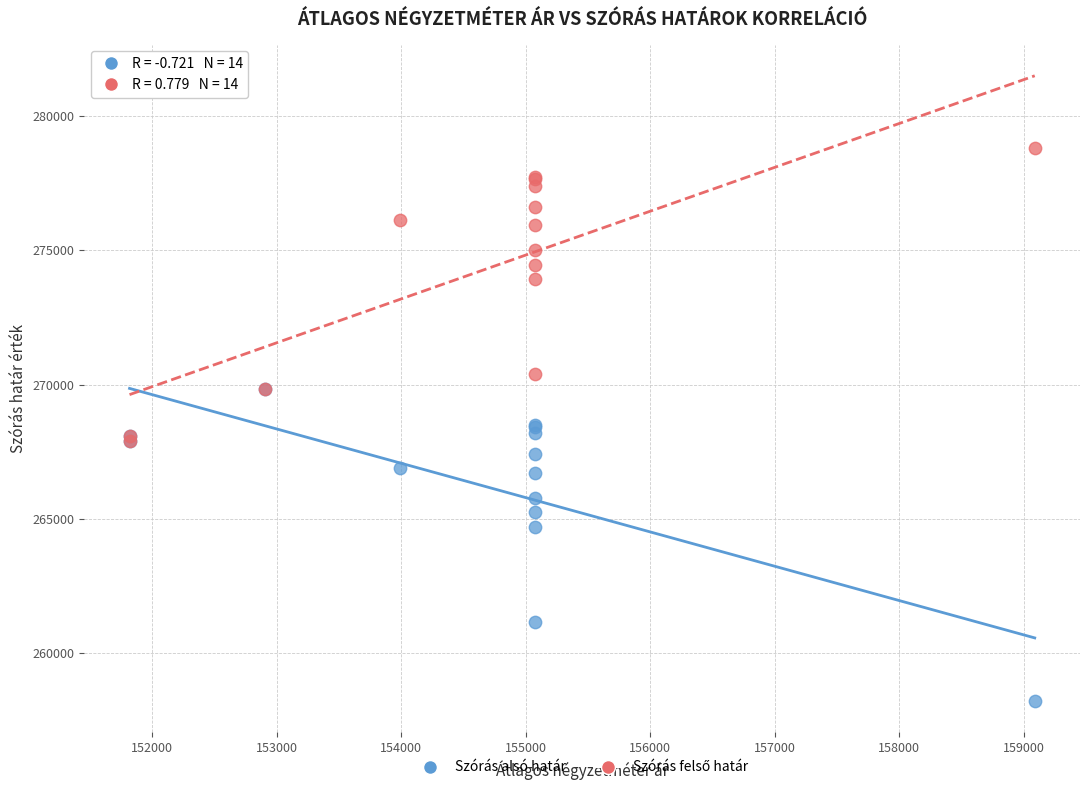

In the Szórás alsó határ series, what Y value is closest to 264030?

264707